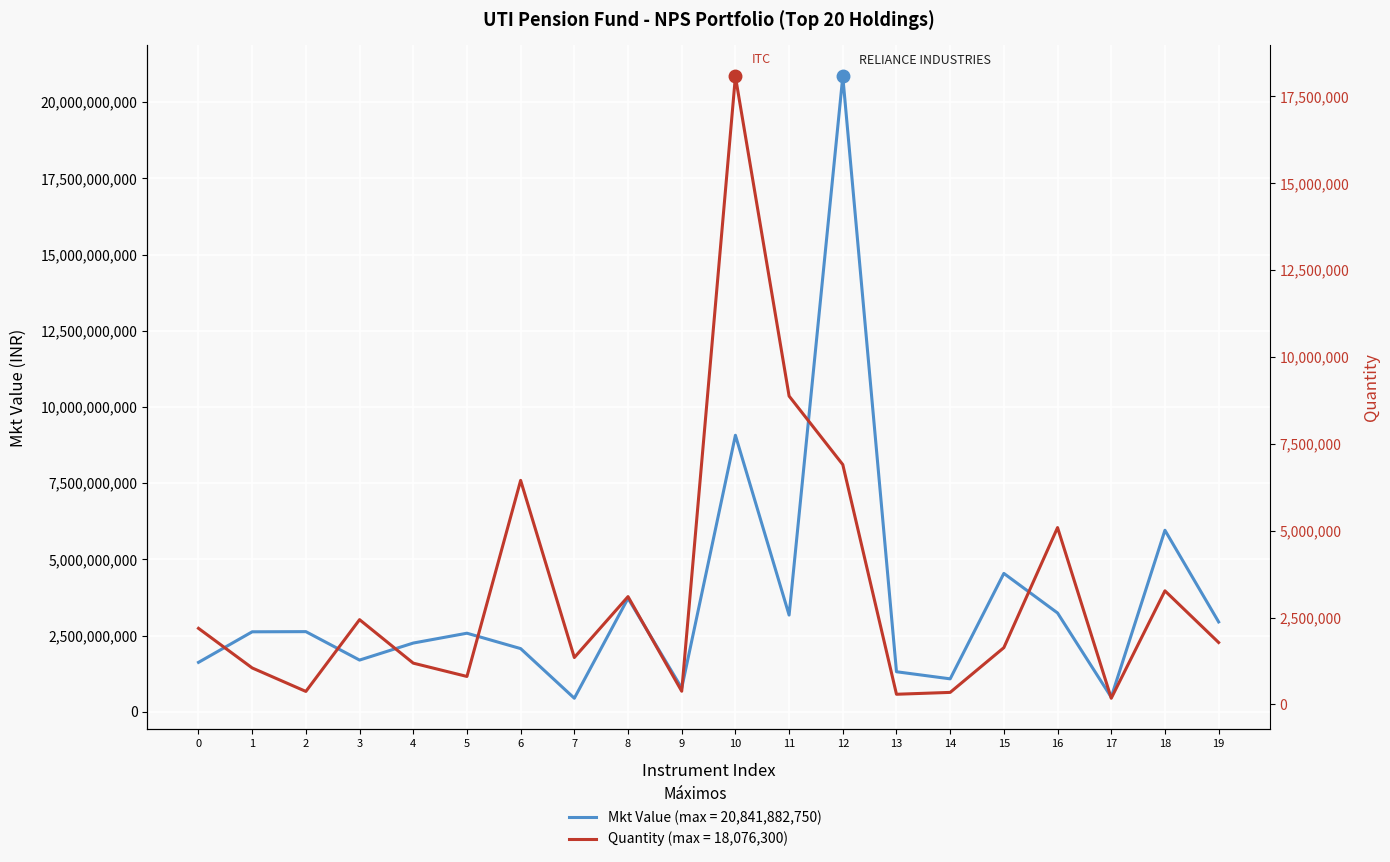

Does the chart display data point markers on the line(s)?

No